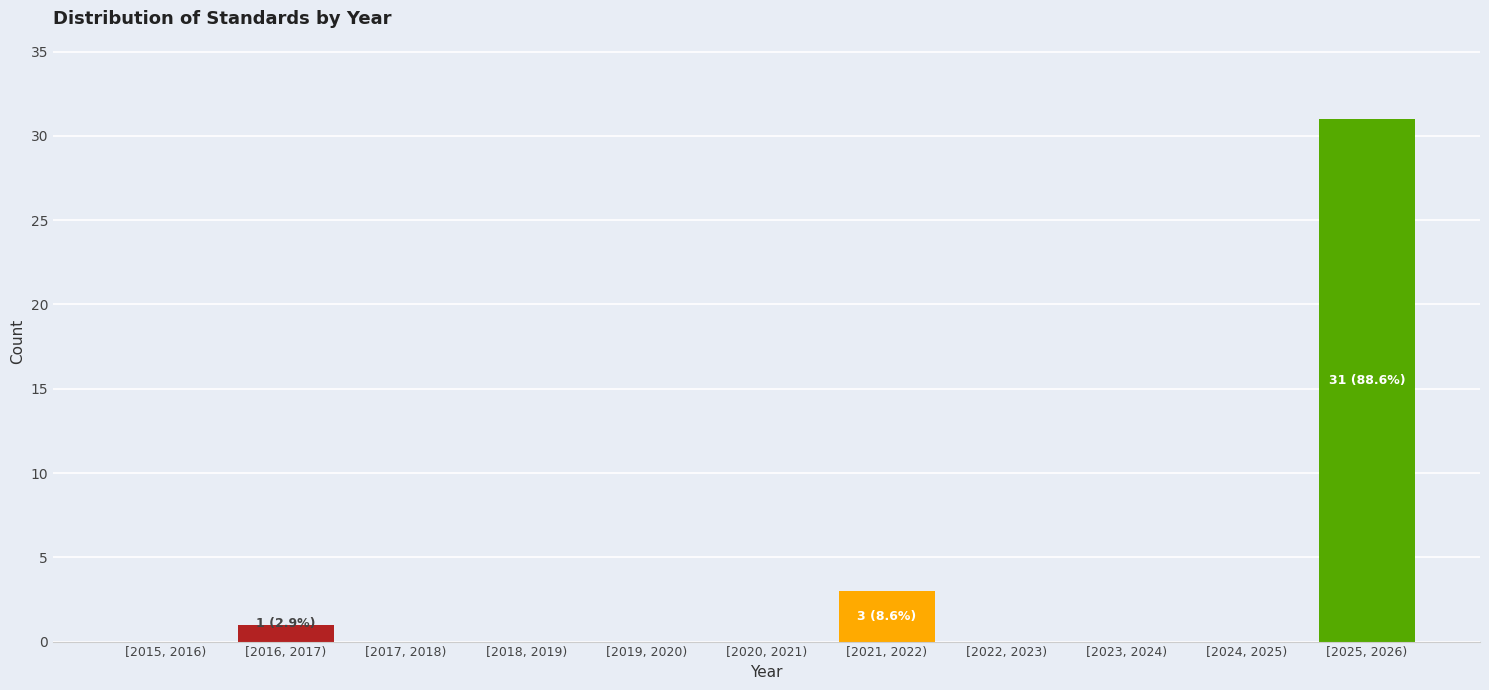

Reading left to right, what are all the values shown in this chart?

[2015, 2016)=0	[2016, 2017)=1	[2017, 2018)=0	[2018, 2019)=0	[2019, 2020)=0	[2020, 2021)=0	[2021, 2022)=3	[2022, 2023)=0	[2023, 2024)=0	[2024, 2025)=0	[2025, 2026)=31